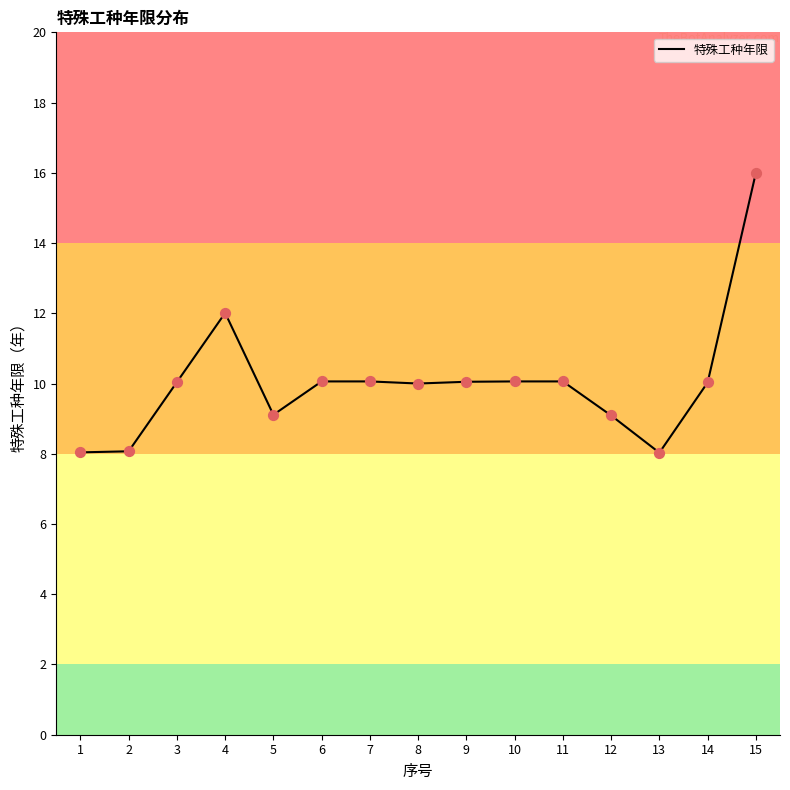

What is the ratio of the value at 6 to the value at 12?

1.1